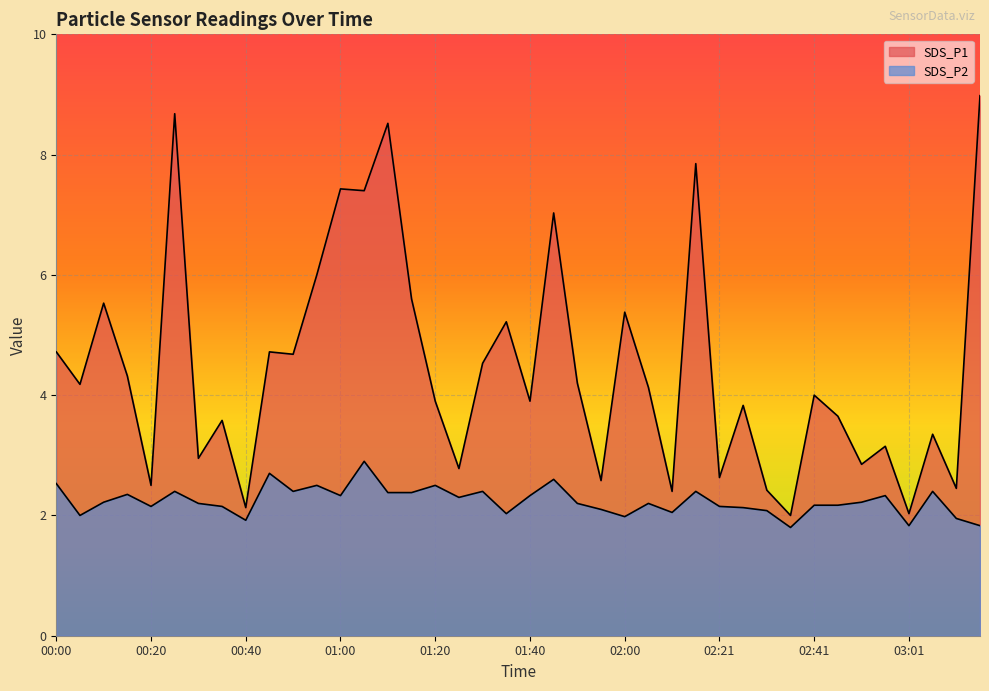

Between 00:25 and 02:06, which is larger?

00:25